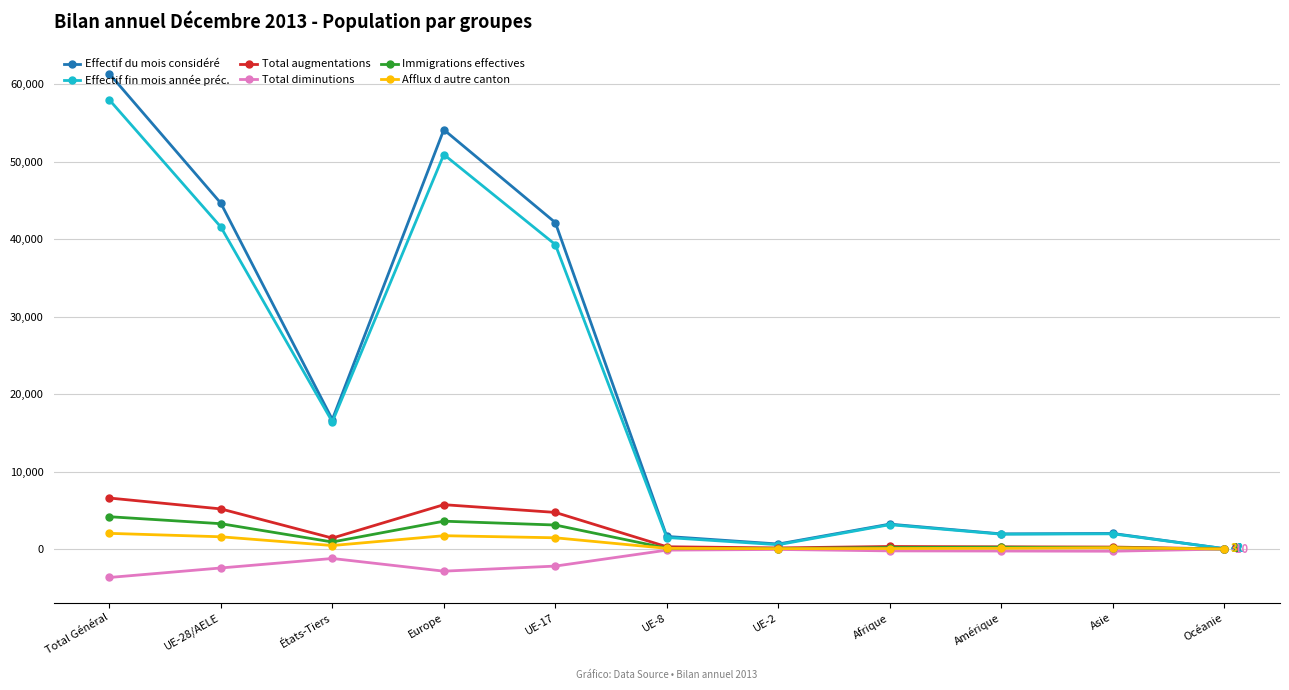

Is this an area chart (filled region under the line)?

No